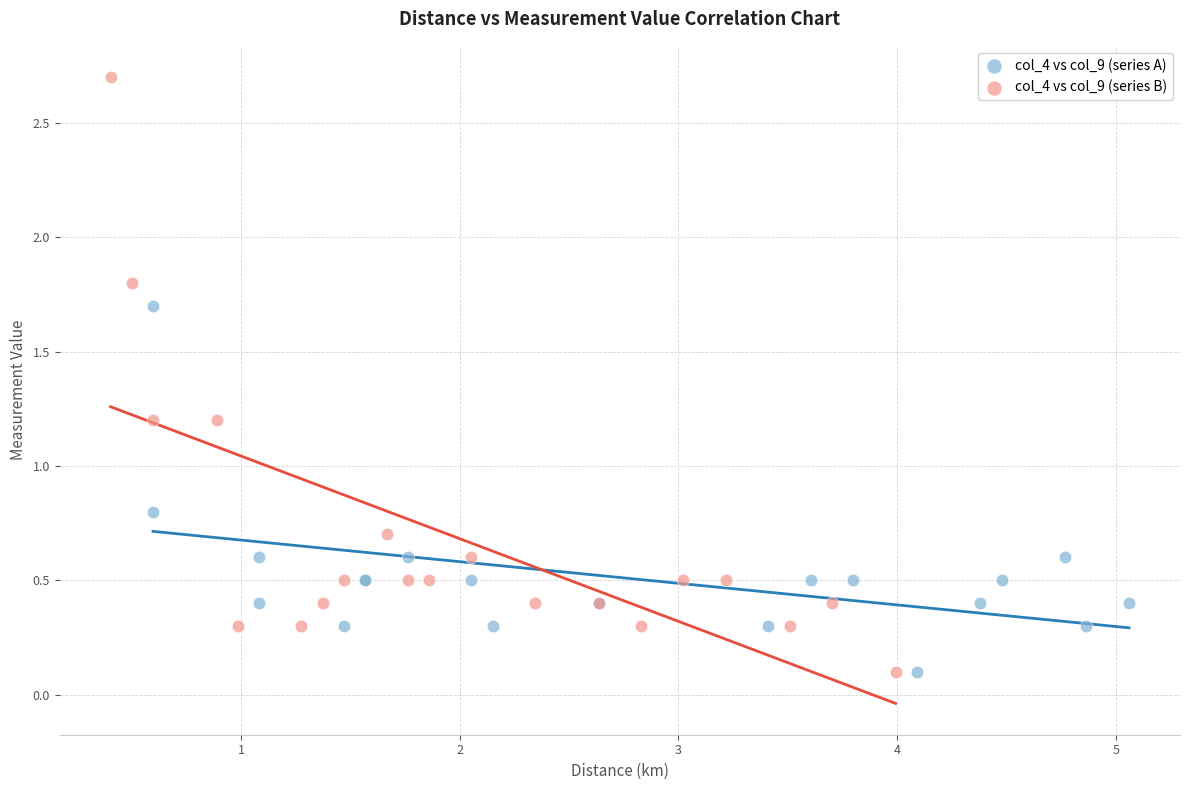

What are all the series names shown in the legend?

col_4 vs col_9 (series A), col_4 vs col_9 (series B)